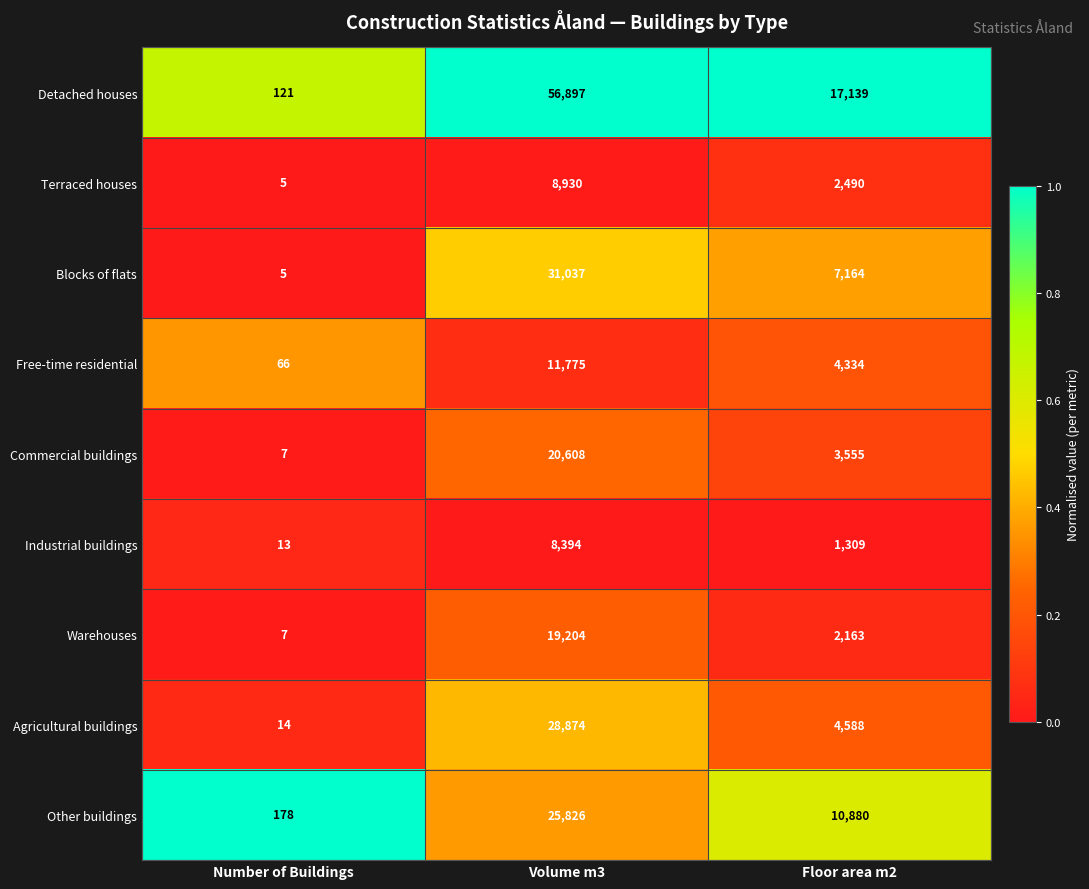

How many data points does each series have?

3